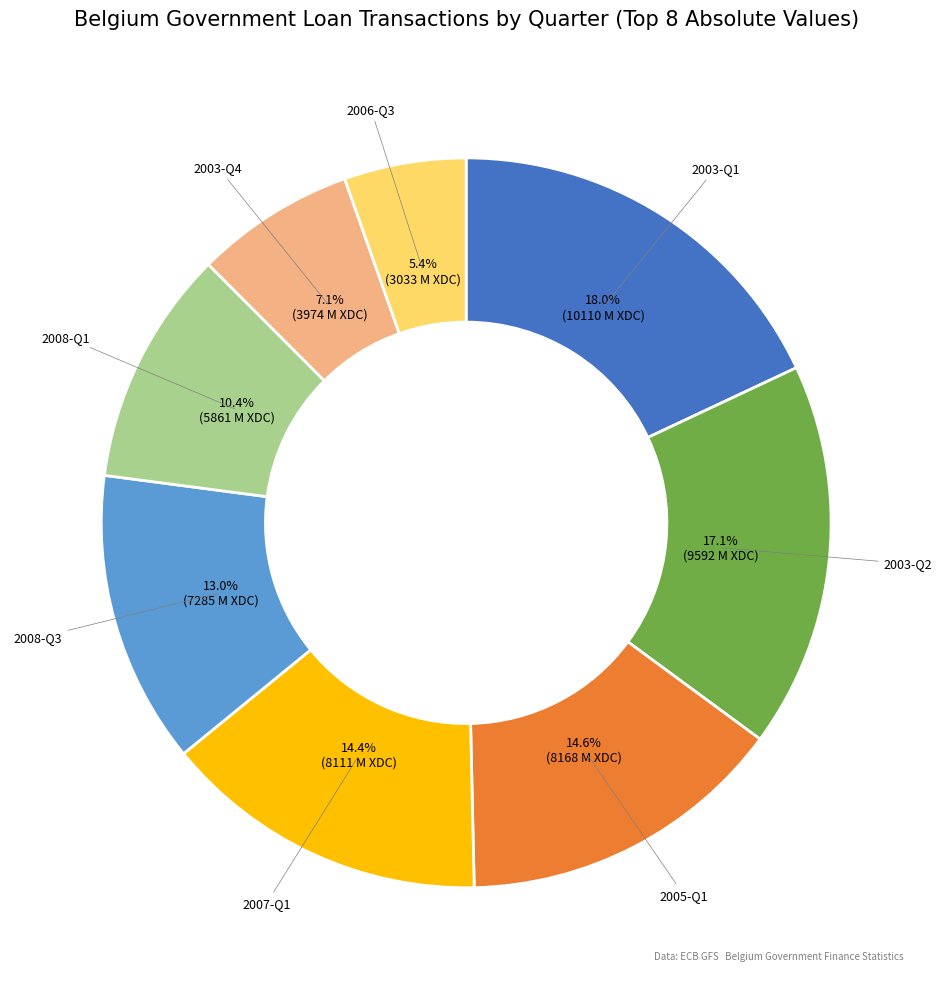

How many slices are in this pie chart?

8